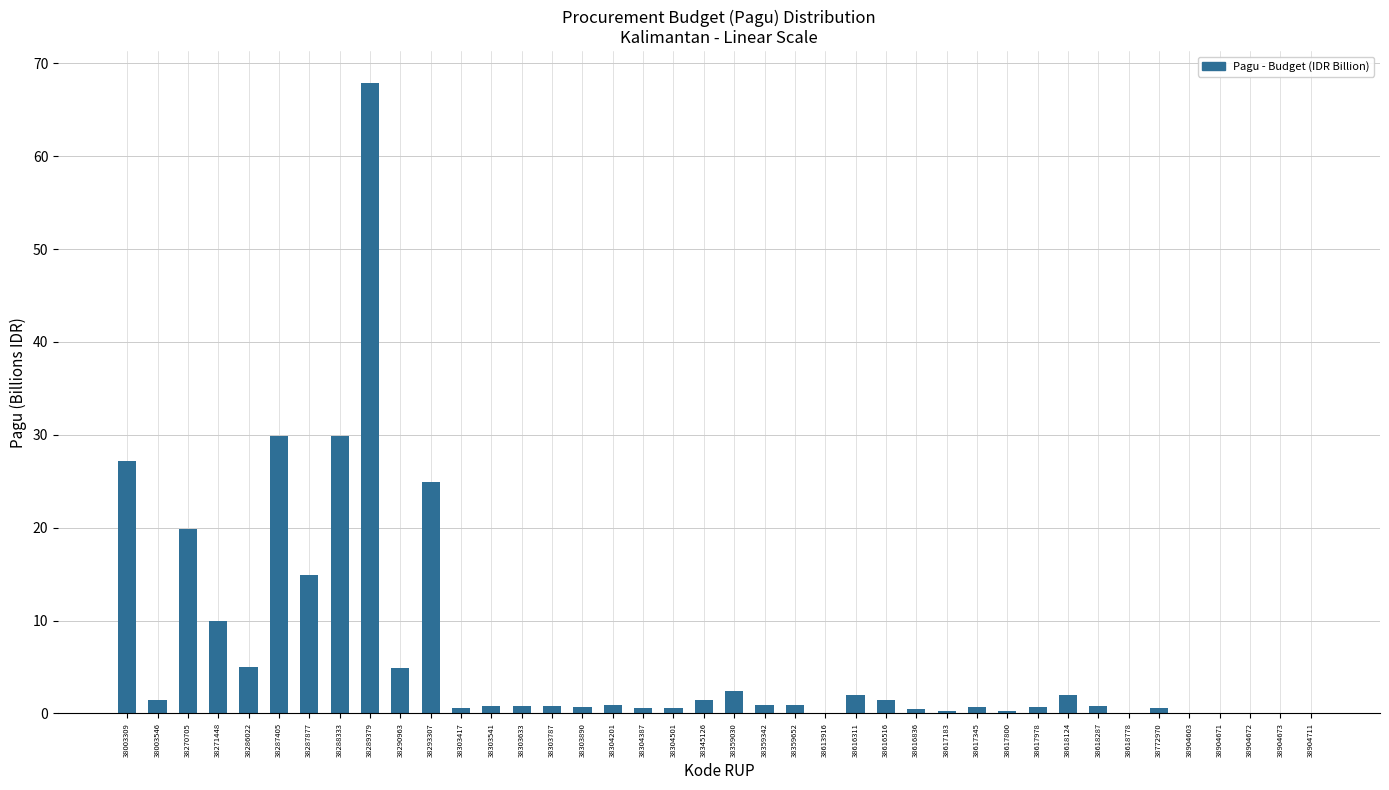

Which category has the highest value across all series?

38289379